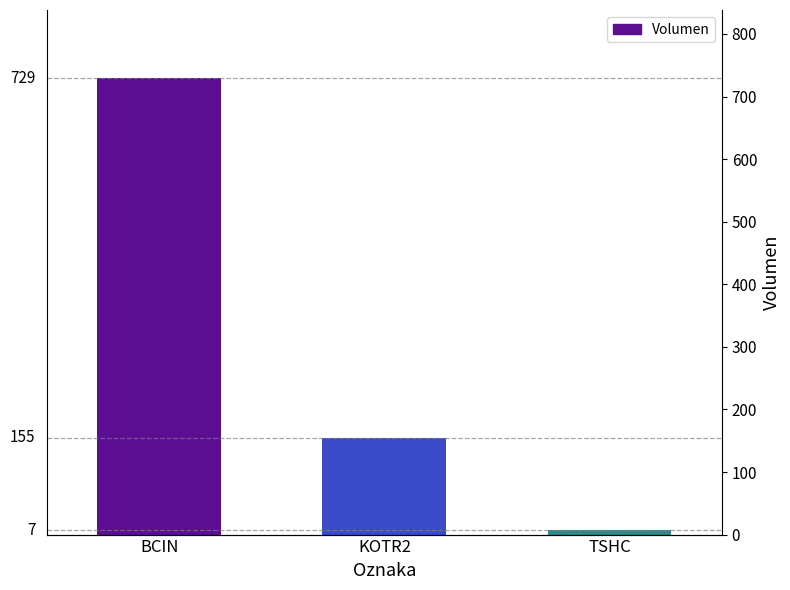

At which label does the data first exceed 155?

BCIN